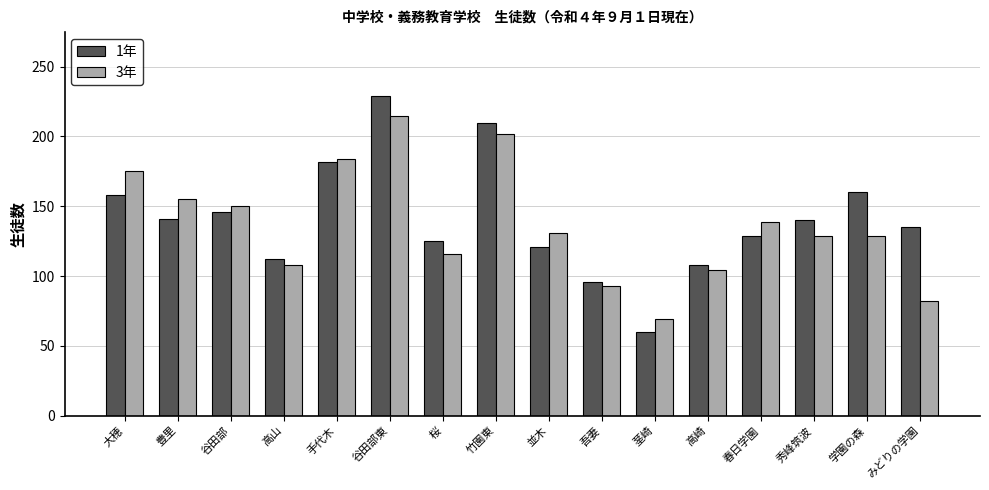

What is the value of the 3年 bar at the 16th from the left?

82